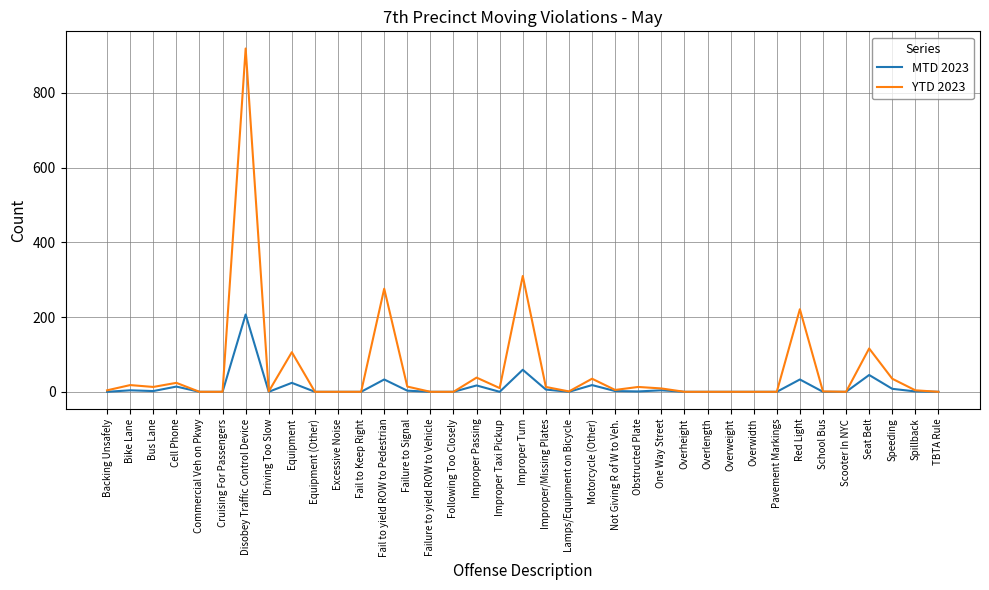

What is the difference between the maximum and second lowest values in the YTD 2023 series?

919